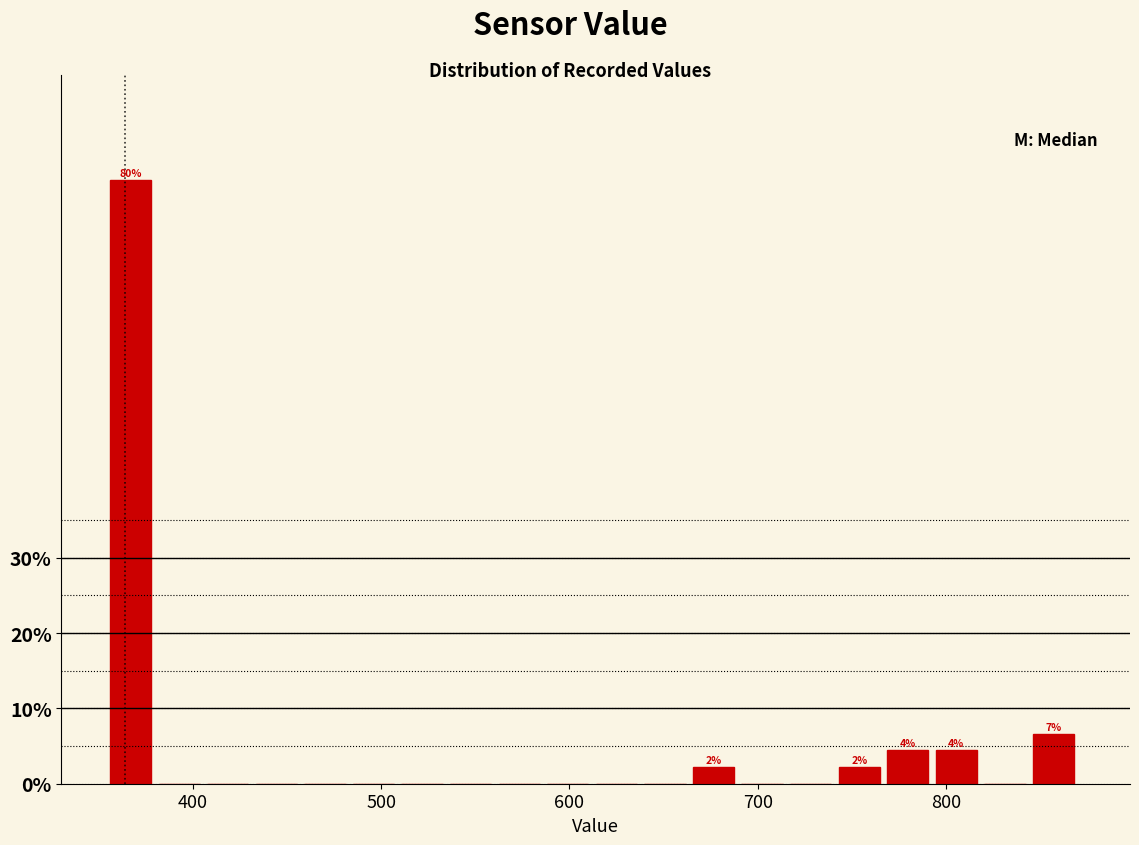

Around what value on the x-axis is the tallest bar? Give the approximate position of its centre, as read against the axis.

370